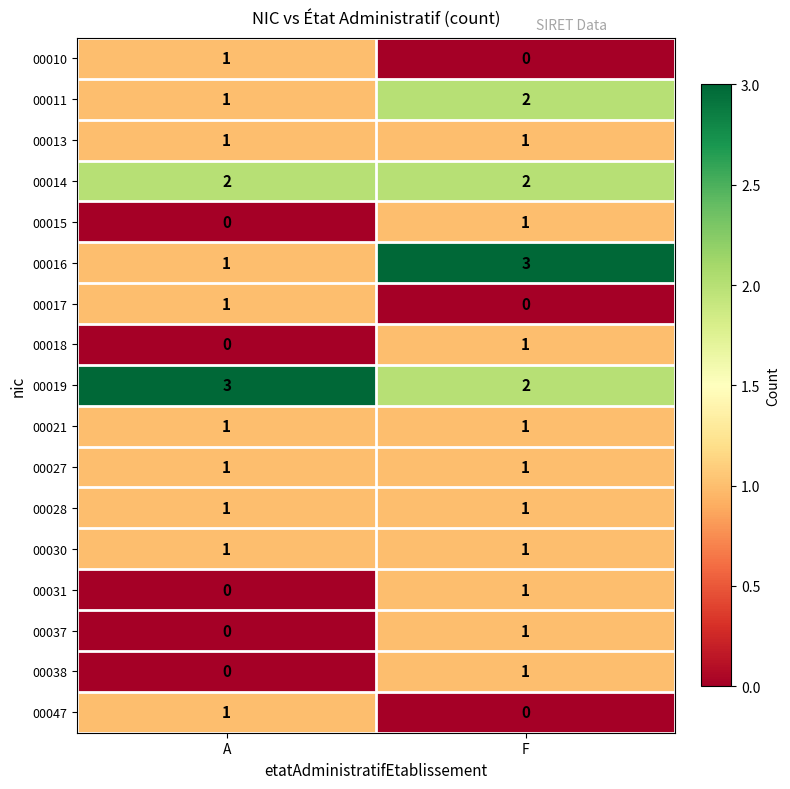

List the labels in order of 00047 value, largest first.

A, F